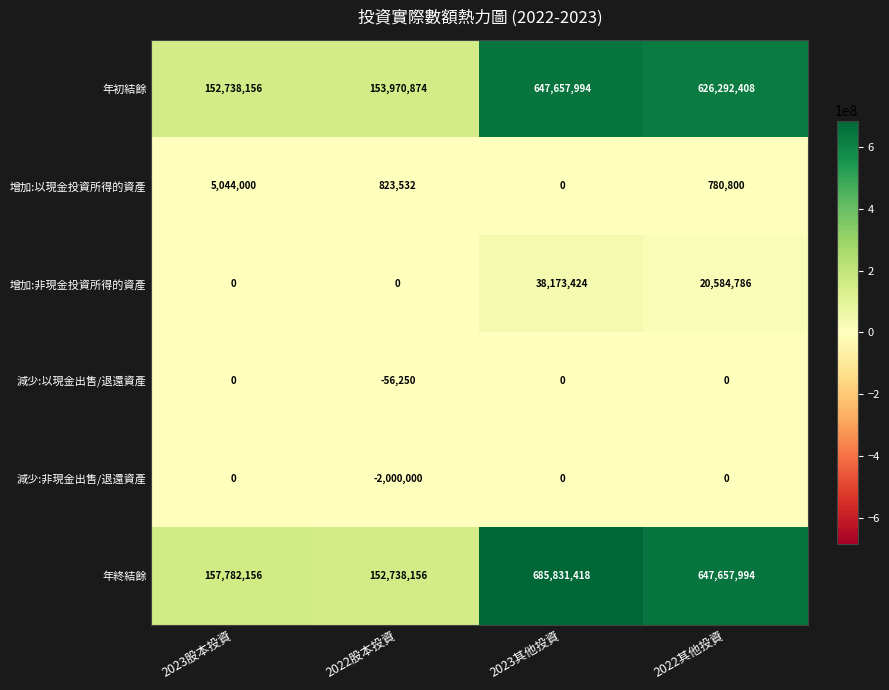

Which series has the widest spread of values?

年終結餘